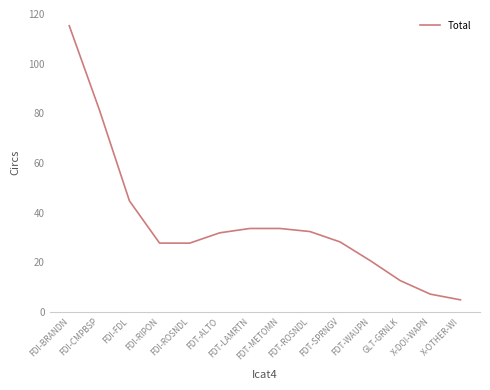

What is the greatest value displayed?

115.3